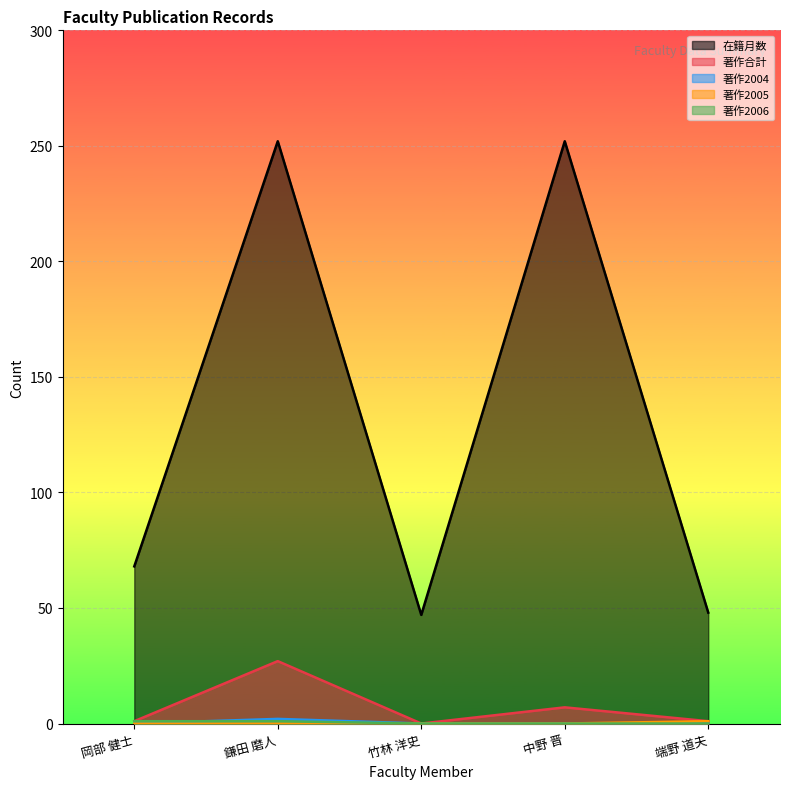

What is the average value of the 著作合計 series?

7